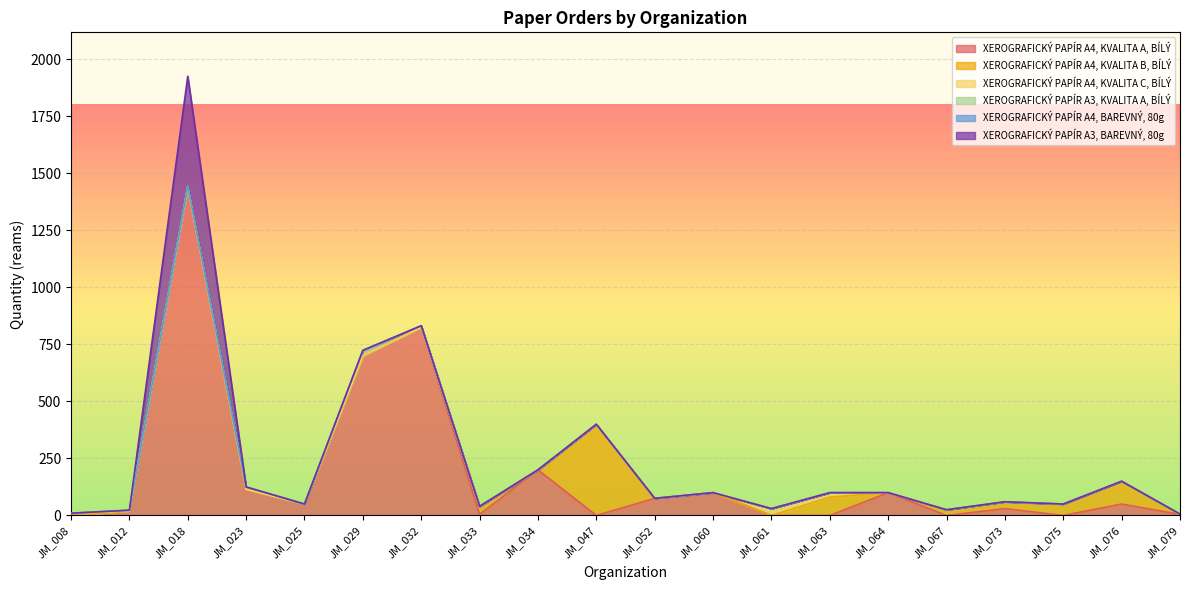

Reading left to right, transcribe all the data shown in this chart.

XEROGRAFICKÝ PAPÍR A4, KVALITA A, BÍLÝ: 0	20	1440	115	50	700	825	5	200	0	75	100	0	0	100	0	30	0	50	5
XEROGRAFICKÝ PAPÍR A4, KVALITA B, BÍLÝ: 0	0	0	0	0	0	0	35	0	400	0	0	0	80	0	25	30	50	100	0
XEROGRAFICKÝ PAPÍR A4, KVALITA C, BÍLÝ: 10	0	0	0	0	0	0	0	0	0	0	0	30	20	0	0	0	0	0	0
XEROGRAFICKÝ PAPÍR A3, KVALITA A, BÍLÝ: 0	3	3	10	0	20	7	0	0	0	0	0	0	0	0	0	0	0	0	1
XEROGRAFICKÝ PAPÍR A4, BAREVNÝ, 80g: 0	0	3	0	0	4	0	0	0	0	0	0	0	0	0	0	0	0	0	0
XEROGRAFICKÝ PAPÍR A3, BAREVNÝ, 80g: 0	0	480	0	0	0	0	0	0	0	0	0	0	0	0	0	0	0	0	0